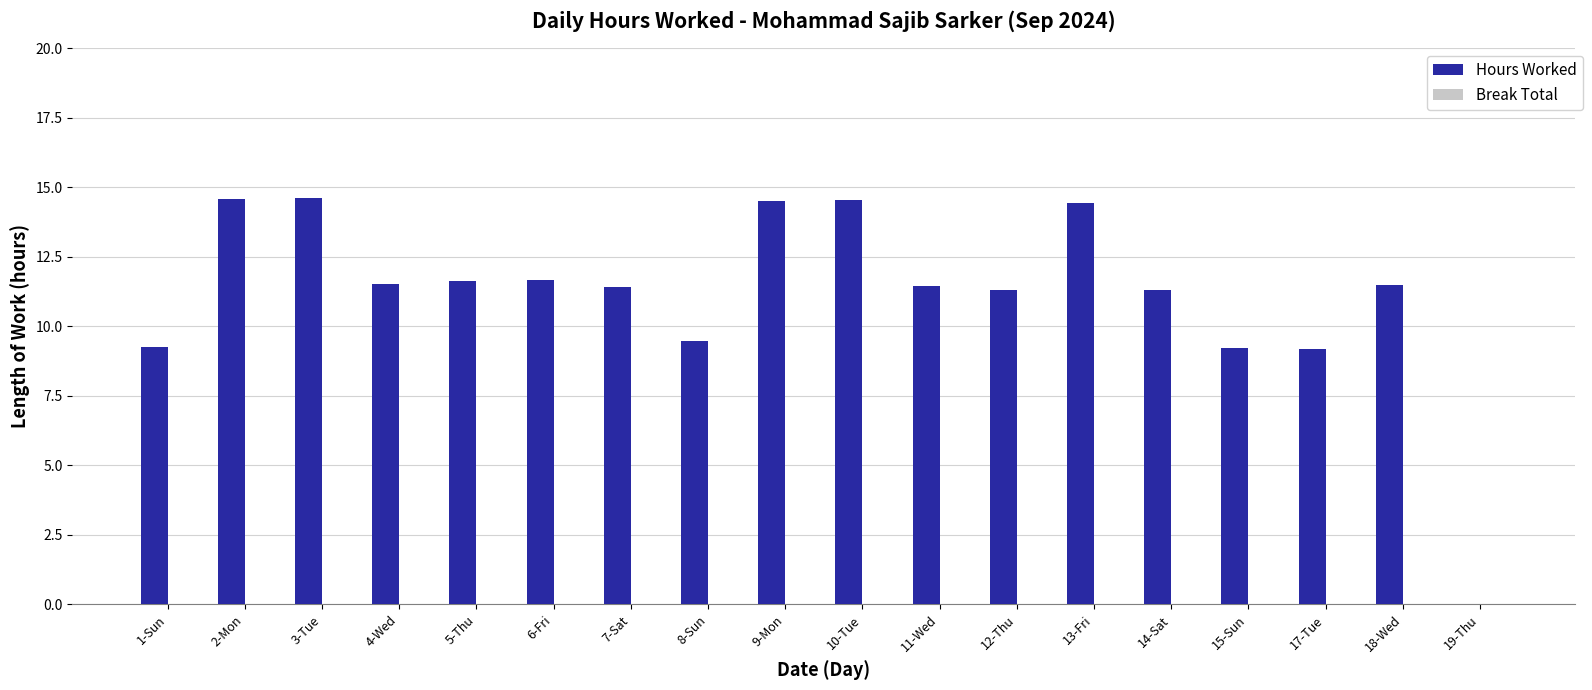

What is the change in value from 5-Thu to 13-Fri?

+2.8